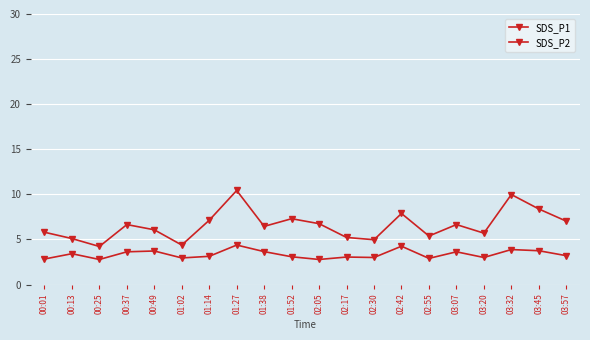

What is the average value of the SDS_P2 series?

3.4